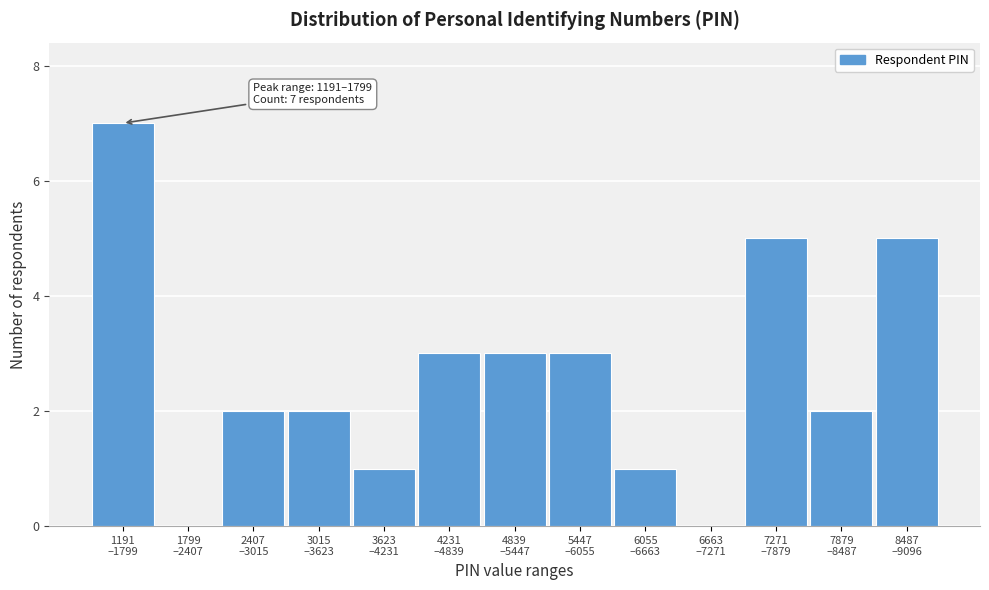

What is the maximum value shown in the chart?

7